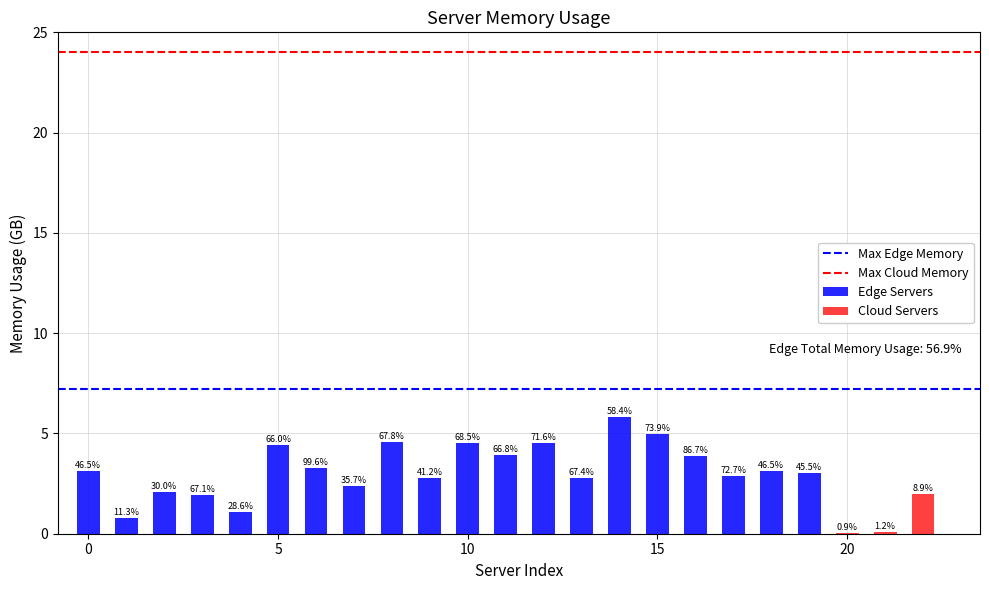

What is the approximate value at 9?

2.8